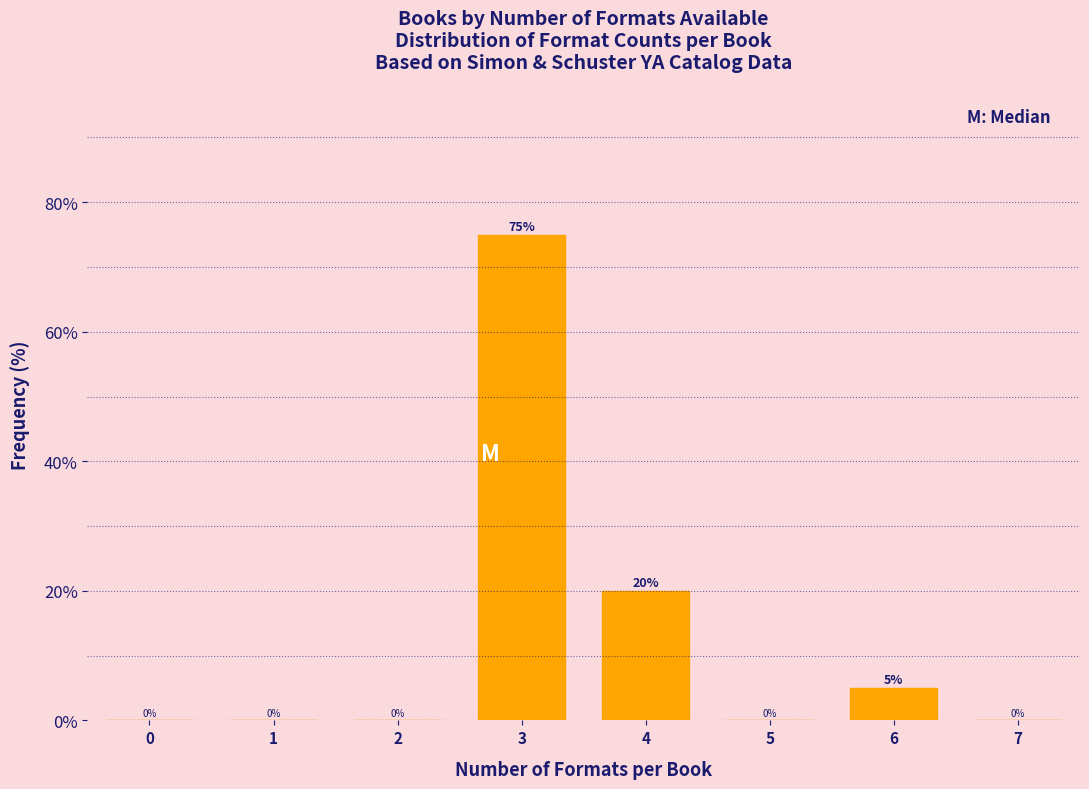

Reading left to right, transcribe all the data shown in this chart.

0=0	1=0	2=0	3=75	4=20	5=0	6=5	7=0